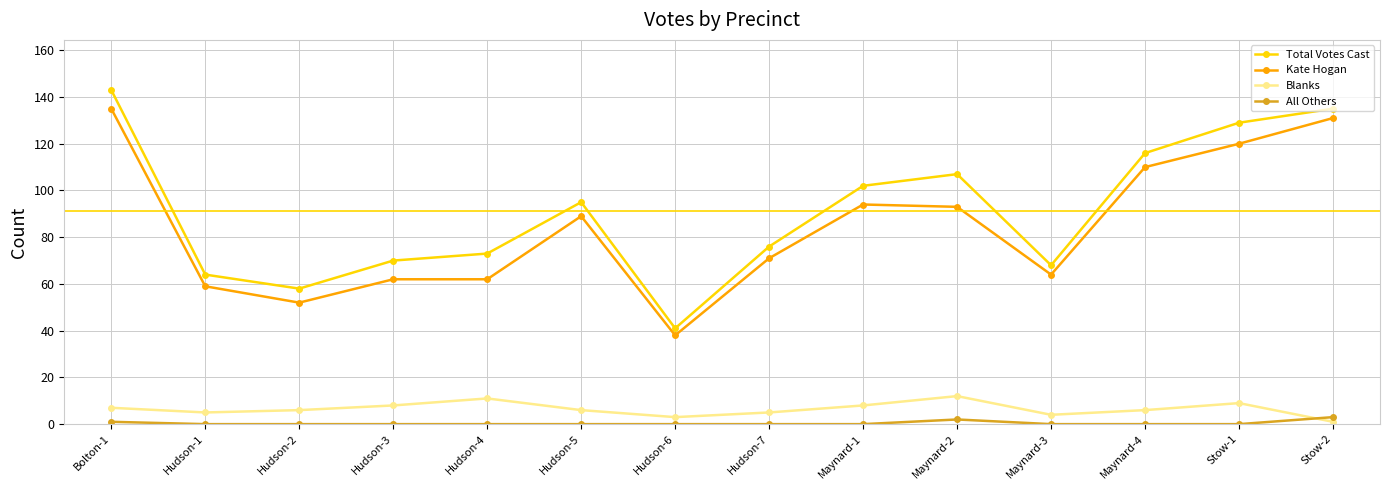

The Kate Hogan series shows 93 at Maynard-2. True or false?

True